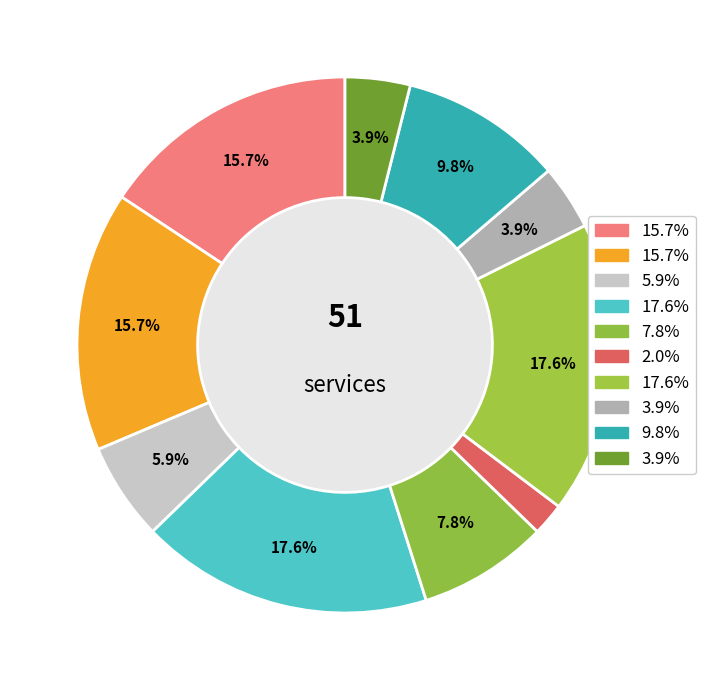

To the nearest percent, what is the difference between the largest and smallest slice percentages?

16%